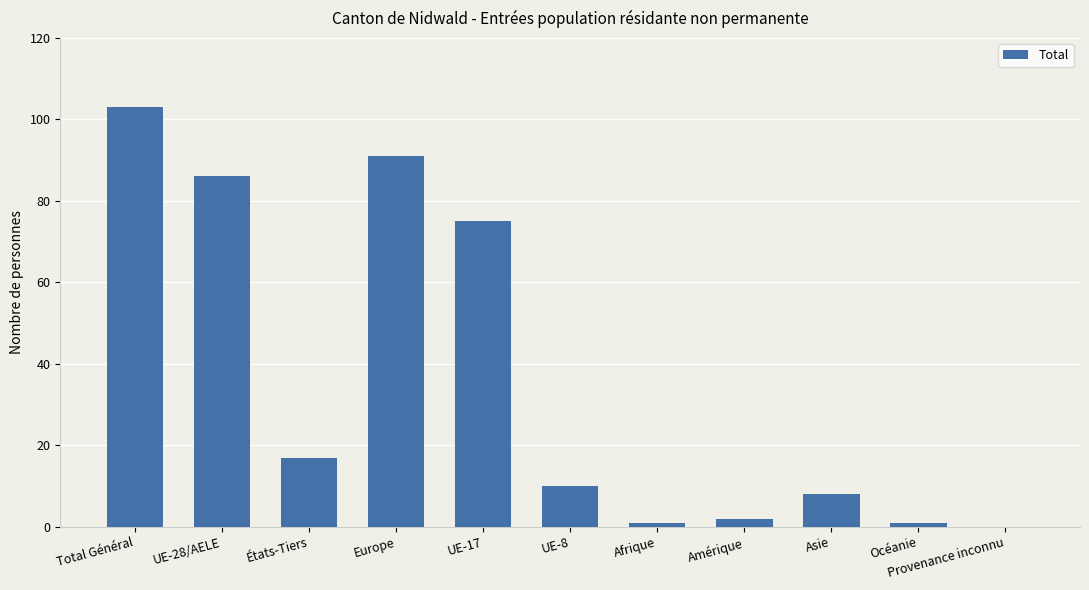

Which label corresponds to the largest value in the chart?

Total Général